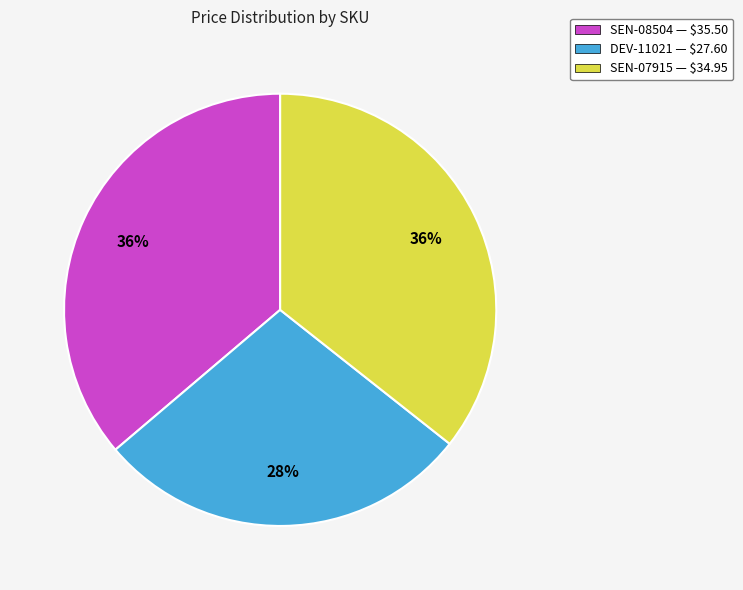

True or false: DEV-11021 accounts for 19% of the total.

False